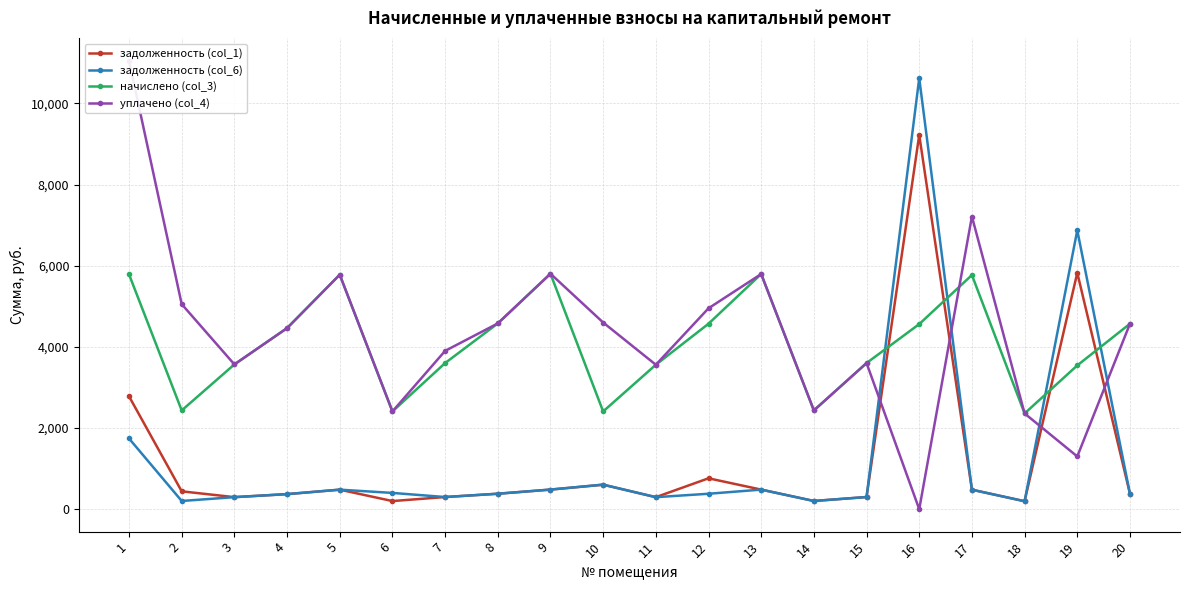

What is the sum of all начислено (col_3) values?

81607.7